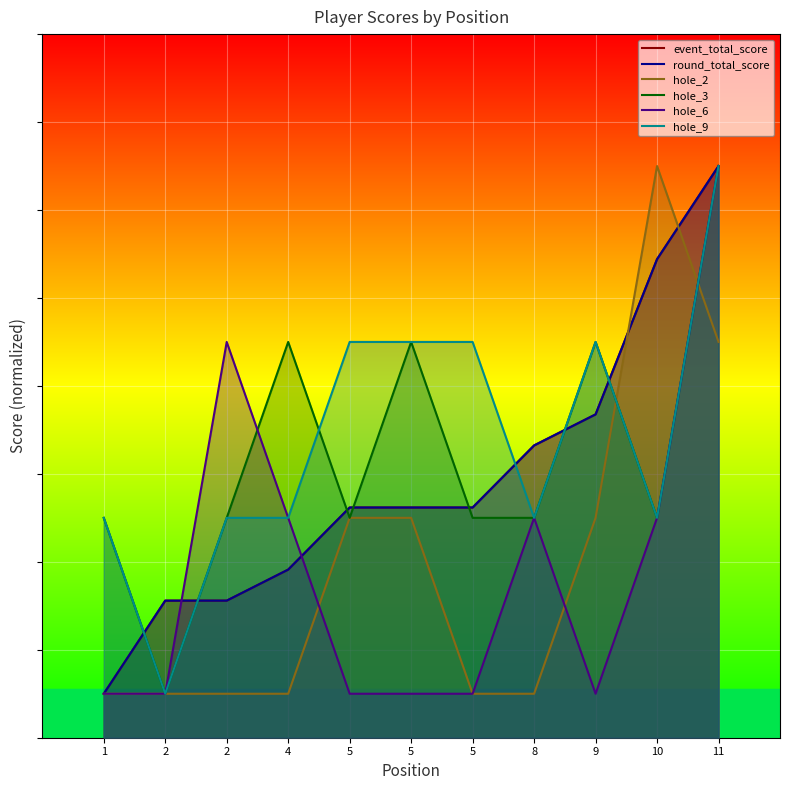

What is the sum of all hole_3 values?

355.0